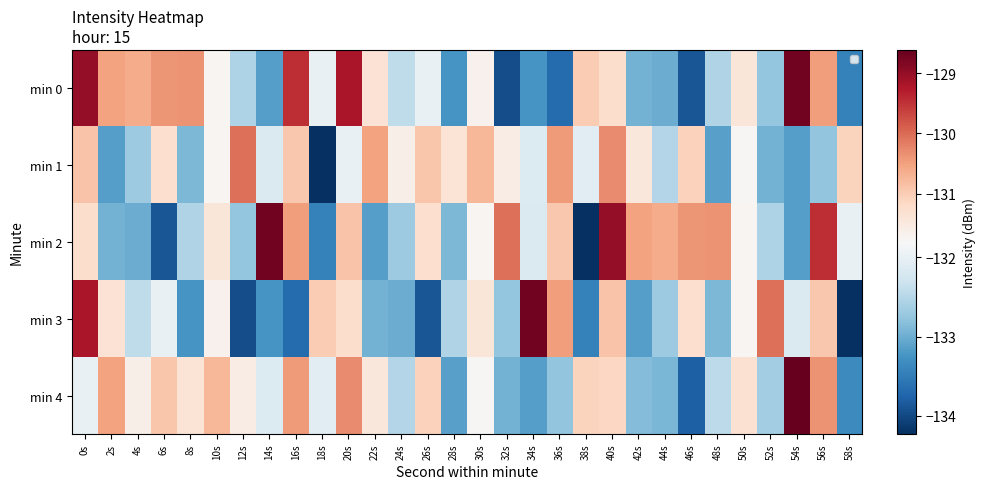

Between 16s and 46s, which series saw the biggest shift?

min 0